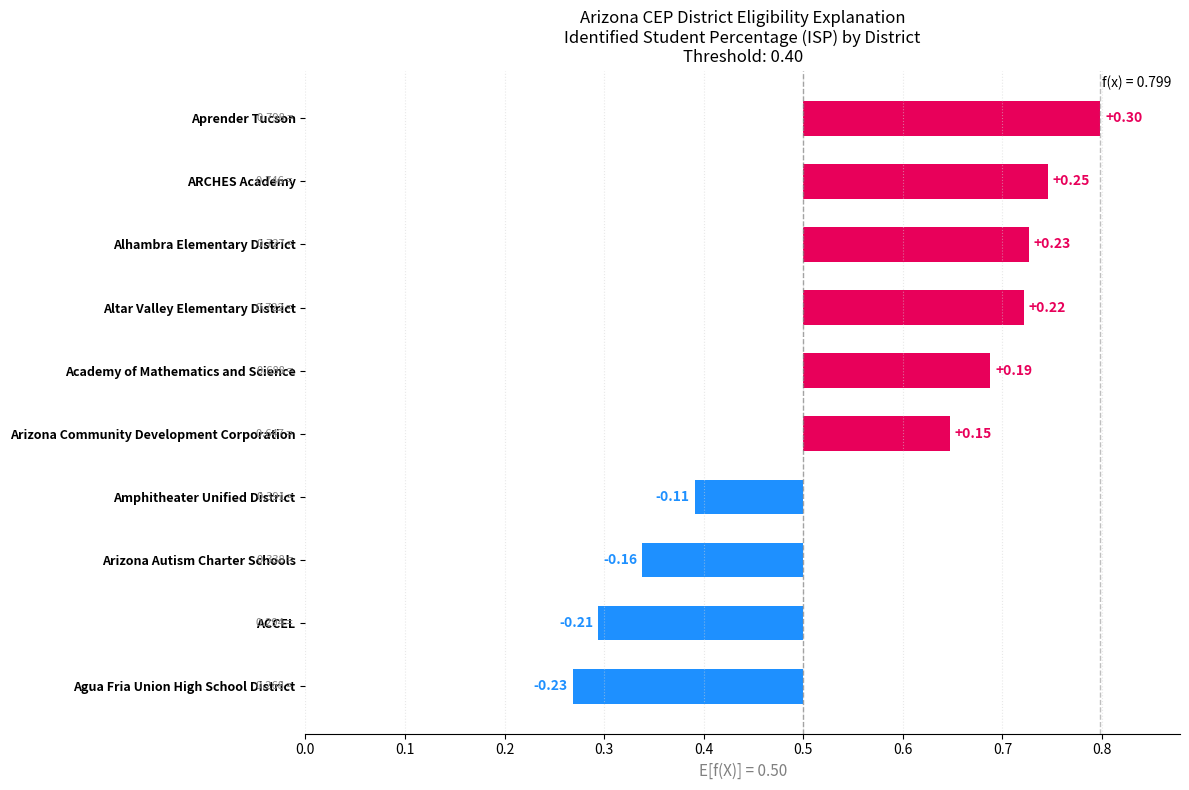

List the labels in order of value, smallest first.

Agua Fria Union High School District, ACCEL, Arizona Autism Charter Schools, Amphitheater Unified District, Arizona Community Development Corporation, Academy of Mathematics and Science, Altar Valley Elementary District, Alhambra Elementary District, ARCHES Academy, Aprender Tucson